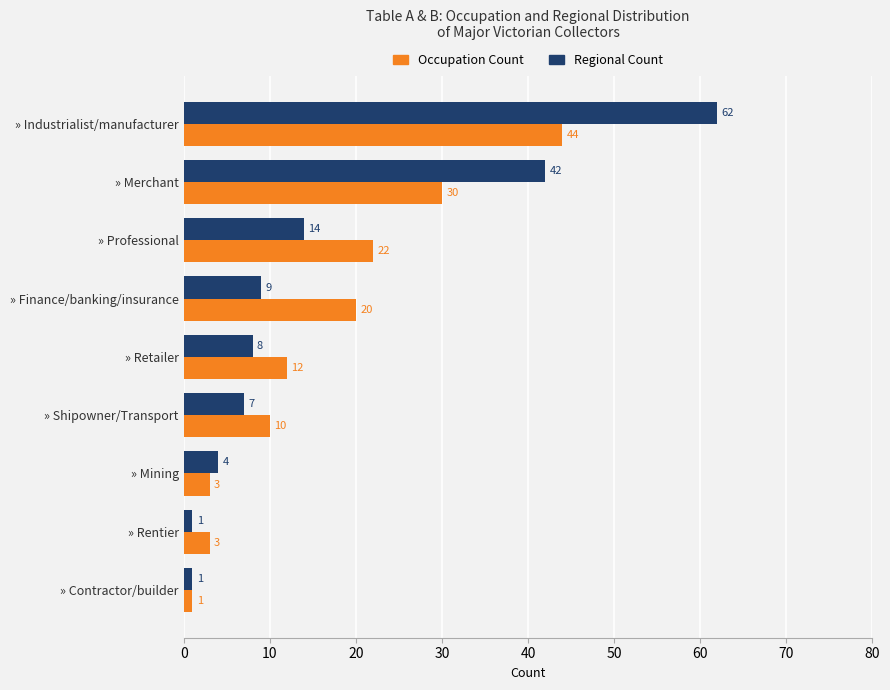

True or false: Occupation Count has a value of 11 at » Finance/banking/insurance.

False